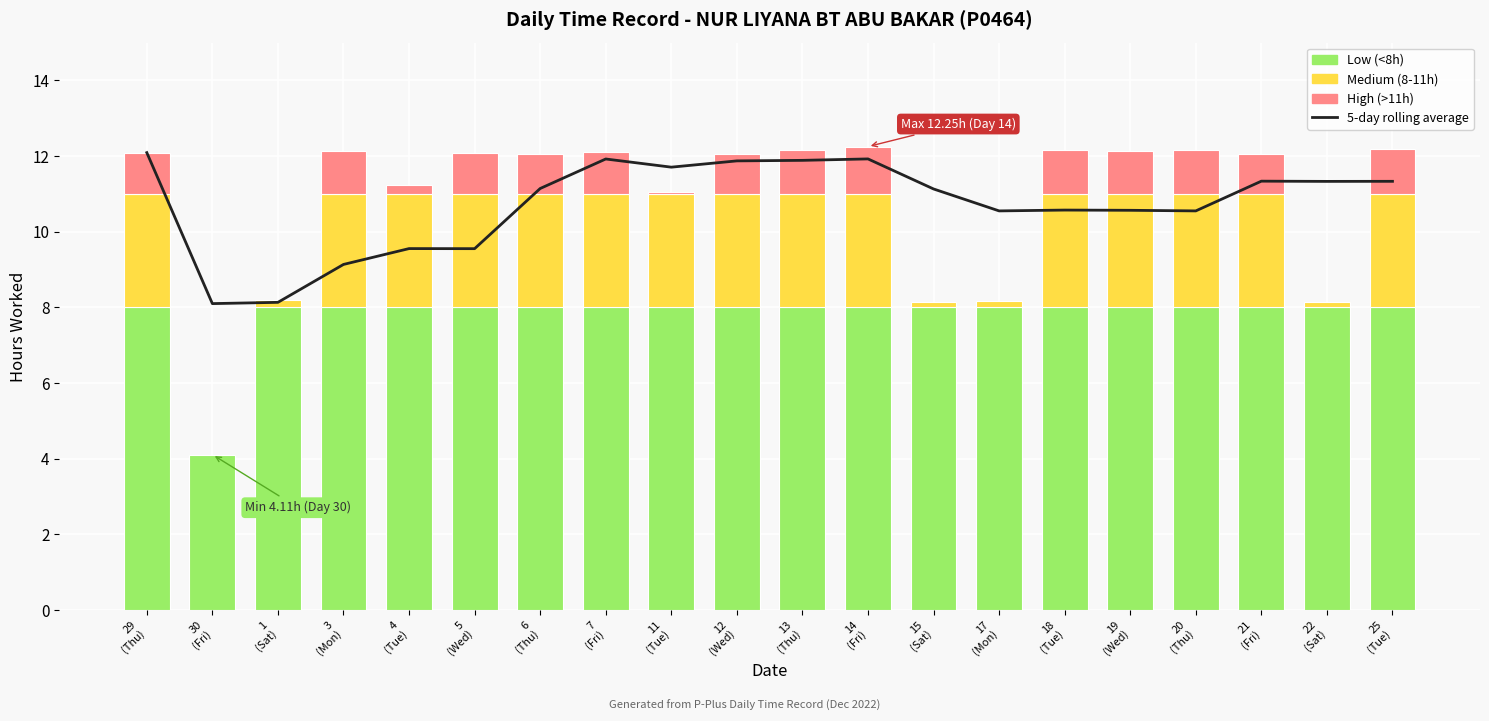

How many bars are there in total?

20